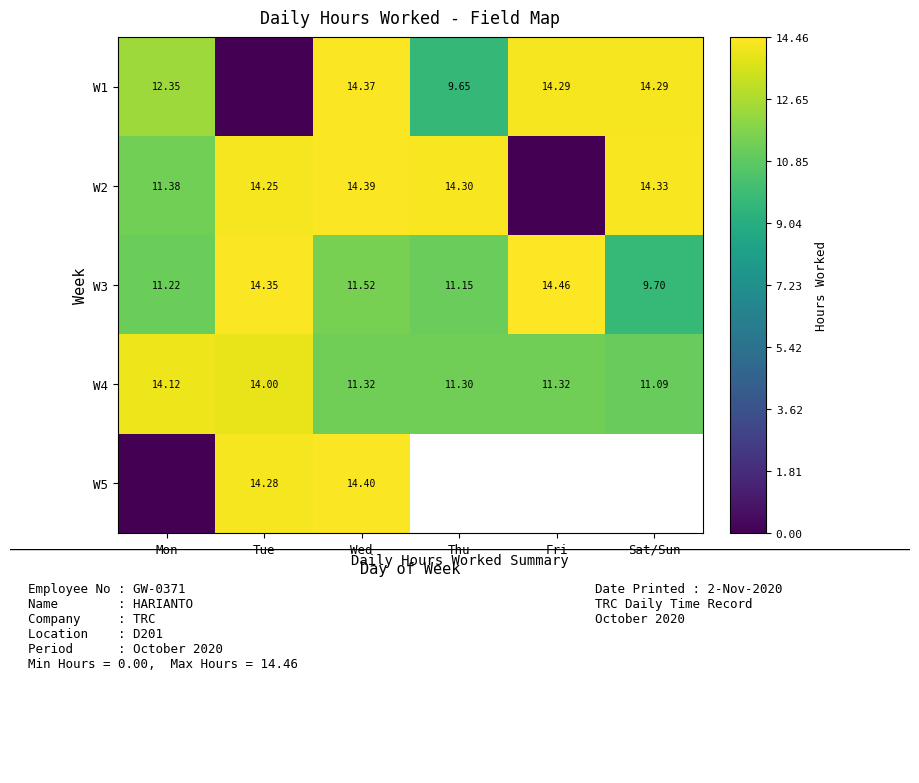

Between Mon and Fri, which is larger?

Fri